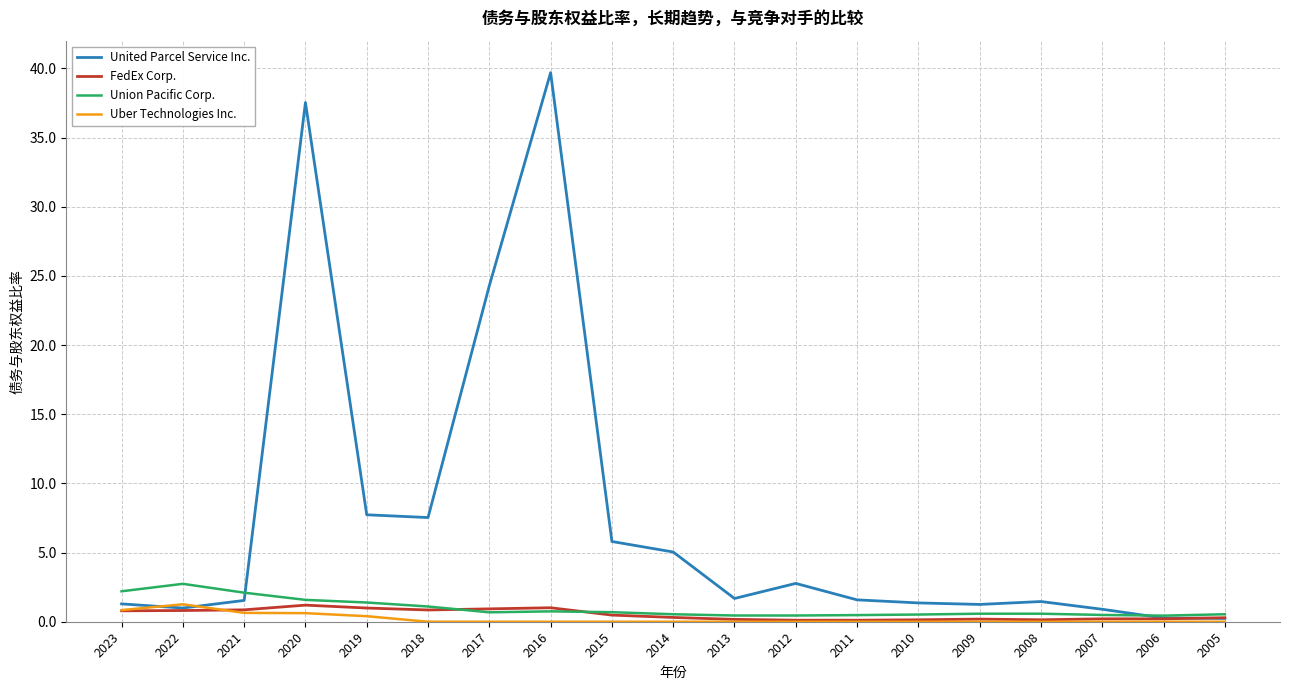

What is the sum of the United Parcel Service Inc. values at 2012 and 2005?

3.0